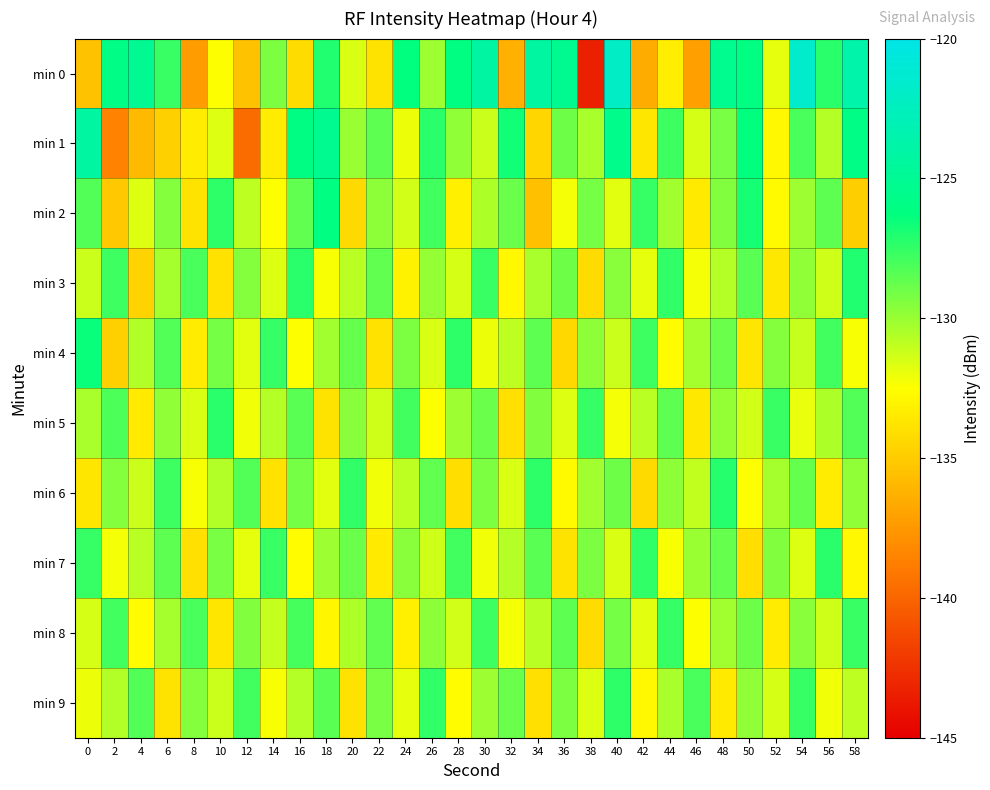

Reading left to right, what are all the values shown in this chart?

min 0: 0=-135.5	2=-125.9	4=-125.0	6=-127.7	8=-137.3	10=-132.5	12=-135.5	14=-129.3	16=-134.2	18=-127.1	20=-131.6	22=-133.8	24=-126.3	26=-130.1	28=-126.1	30=-124.0	32=-136.3	34=-124.3	36=-125.2	38=-143.4	40=-122.0	42=-136.6	44=-133.3	46=-137.1	48=-125.3	50=-126.1	52=-131.9	54=-121.7	56=-127.3	58=-123.7
min 1: 0=-124.3	2=-138.5	4=-135.9	6=-134.8	8=-133.4	10=-131.7	12=-139.7	14=-133.4	16=-126.0	18=-125.2	20=-130.0	22=-128.5	24=-132.1	26=-127.3	28=-129.8	30=-131.2	32=-126.7	34=-134.5	36=-128.9	38=-130.4	40=-125.6	42=-133.7	44=-127.8	46=-131.5	48=-129.2	50=-126.3	52=-132.8	54=-128.1	56=-130.7	58=-125.9
min 2: 0=-128.3	2=-135.2	4=-131.7	6=-129.5	8=-133.8	10=-127.4	12=-130.9	14=-132.5	16=-128.6	18=-126.1	20=-134.3	22=-129.7	24=-131.4	26=-127.9	28=-133.2	30=-130.5	32=-128.8	34=-135.6	36=-132.3	38=-129.1	40=-131.8	42=-127.6	44=-130.2	46=-133.5	48=-129.4	50=-126.8	52=-132.7	54=-130.1	56=-128.5	58=-134.9
min 3: 0=-131.2	2=-127.8	4=-134.6	6=-130.3	8=-128.1	10=-133.9	12=-129.5	14=-131.7	16=-127.3	18=-132.4	20=-130.8	22=-128.6	24=-133.1	26=-129.9	28=-131.5	30=-127.7	32=-132.8	34=-130.4	36=-128.9	38=-134.2	40=-129.6	42=-131.9	44=-127.5	46=-132.3	48=-130.7	50=-128.4	52=-133.6	54=-129.8	56=-131.3	58=-127.1
min 4: 0=-126.5	2=-134.8	4=-130.6	6=-128.3	8=-133.4	10=-129.1	12=-131.8	14=-127.6	16=-132.5	18=-130.2	20=-128.7	22=-133.9	24=-129.3	26=-131.6	28=-127.4	30=-132.1	32=-130.9	34=-128.5	36=-134.4	38=-129.7	40=-131.2	42=-127.8	44=-132.6	46=-130.3	48=-128.8	50=-133.7	52=-129.5	54=-131.1	56=-127.9	58=-132.4
min 5: 0=-130.4	2=-128.2	4=-133.5	6=-129.8	8=-131.6	10=-127.3	12=-132.2	14=-130.7	16=-128.4	18=-133.8	20=-129.6	22=-131.3	24=-127.9	26=-132.5	28=-130.1	30=-128.8	32=-134.0	34=-129.4	36=-131.7	38=-127.6	40=-132.3	42=-130.8	44=-128.5	46=-133.6	48=-129.9	50=-131.4	52=-127.7	54=-132.0	56=-130.5	58=-128.3
min 6: 0=-133.7	2=-129.5	4=-131.2	6=-127.8	8=-132.4	10=-130.6	12=-128.3	14=-133.9	16=-129.1	18=-131.8	20=-127.5	22=-132.2	24=-130.9	26=-128.6	28=-134.1	30=-129.3	32=-131.6	34=-127.4	36=-132.7	38=-130.2	40=-128.9	42=-134.3	44=-129.7	46=-131.0	48=-127.2	50=-132.5	52=-130.3	54=-128.7	56=-133.4	58=-129.8
min 7: 0=-127.6	2=-132.3	4=-130.8	6=-128.5	8=-134.0	10=-129.2	12=-131.9	14=-127.7	16=-132.6	18=-130.1	20=-128.8	22=-133.5	24=-129.6	26=-131.3	28=-127.9	30=-132.2	32=-130.7	34=-128.4	36=-133.8	38=-129.3	40=-131.6	42=-127.5	44=-132.4	46=-130.0	48=-128.7	50=-134.1	52=-129.4	54=-131.7	56=-127.3	58=-132.8
min 8: 0=-131.5	2=-127.9	4=-132.6	6=-130.3	8=-128.1	10=-133.7	12=-129.4	14=-131.1	16=-128.0	18=-132.9	20=-130.5	22=-128.6	24=-133.2	26=-129.7	28=-131.4	30=-127.8	32=-132.3	34=-130.8	36=-128.5	38=-134.2	40=-129.1	42=-131.8	44=-127.6	46=-132.5	48=-130.2	50=-128.9	52=-133.4	54=-129.6	56=-131.3	58=-127.7
min 9: 0=-132.1	2=-130.6	4=-128.3	6=-133.8	8=-129.5	10=-131.2	12=-127.9	14=-132.4	16=-130.7	18=-128.4	20=-133.9	22=-129.2	24=-131.9	26=-127.5	28=-132.6	30=-130.1	32=-128.8	34=-134.0	36=-129.3	38=-131.7	40=-127.4	42=-132.8	44=-130.4	46=-128.1	48=-133.5	50=-129.8	52=-131.5	54=-127.6	56=-132.2	58=-130.9